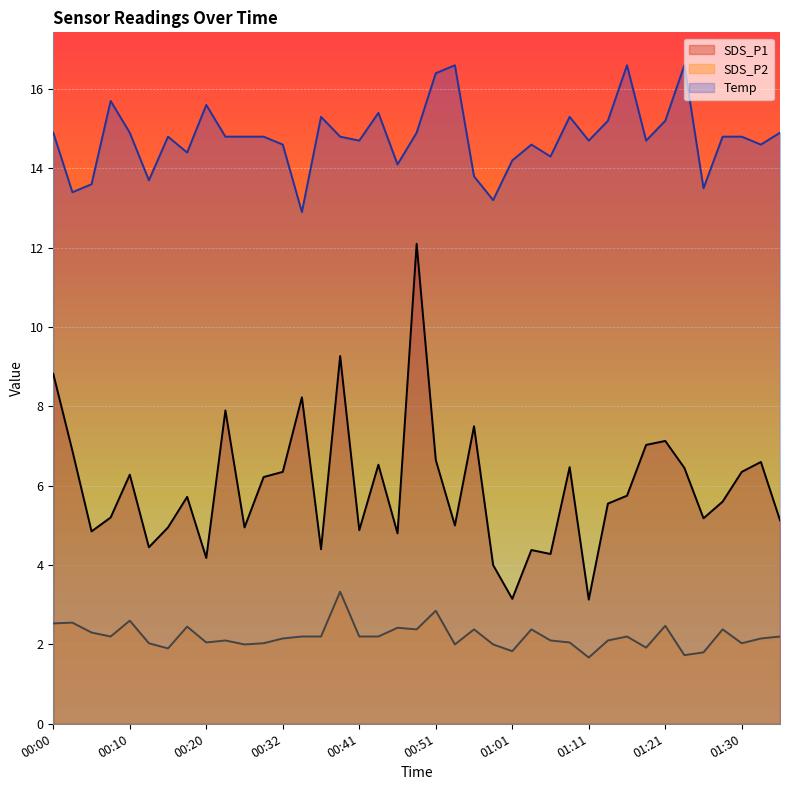

True or false: SDS_P1 and Temp intersect in this chart.

False